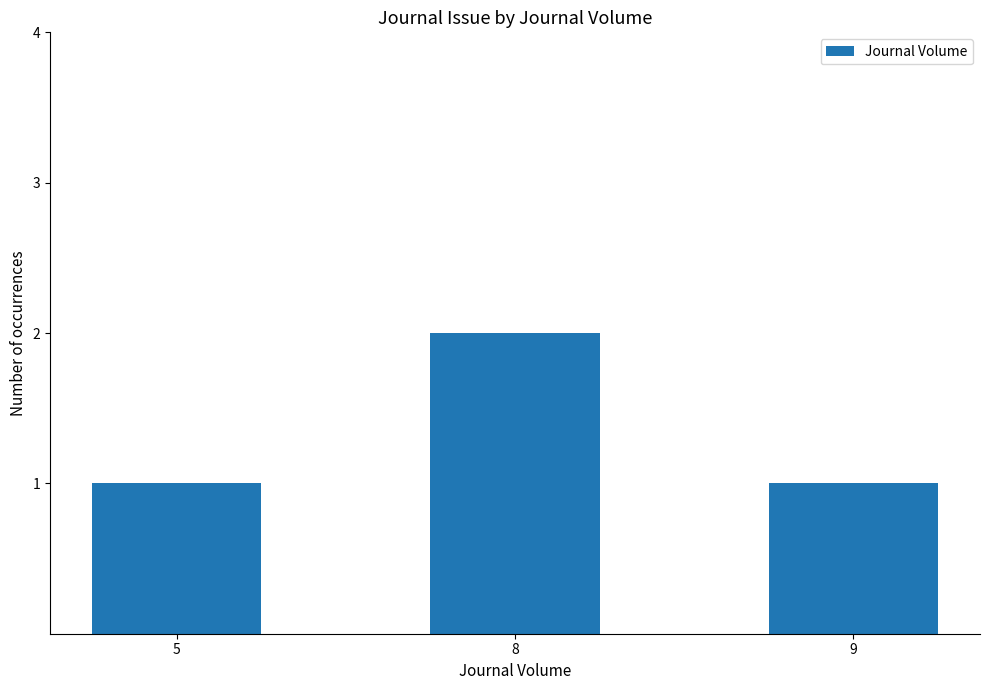

How many bars are there in total?

3